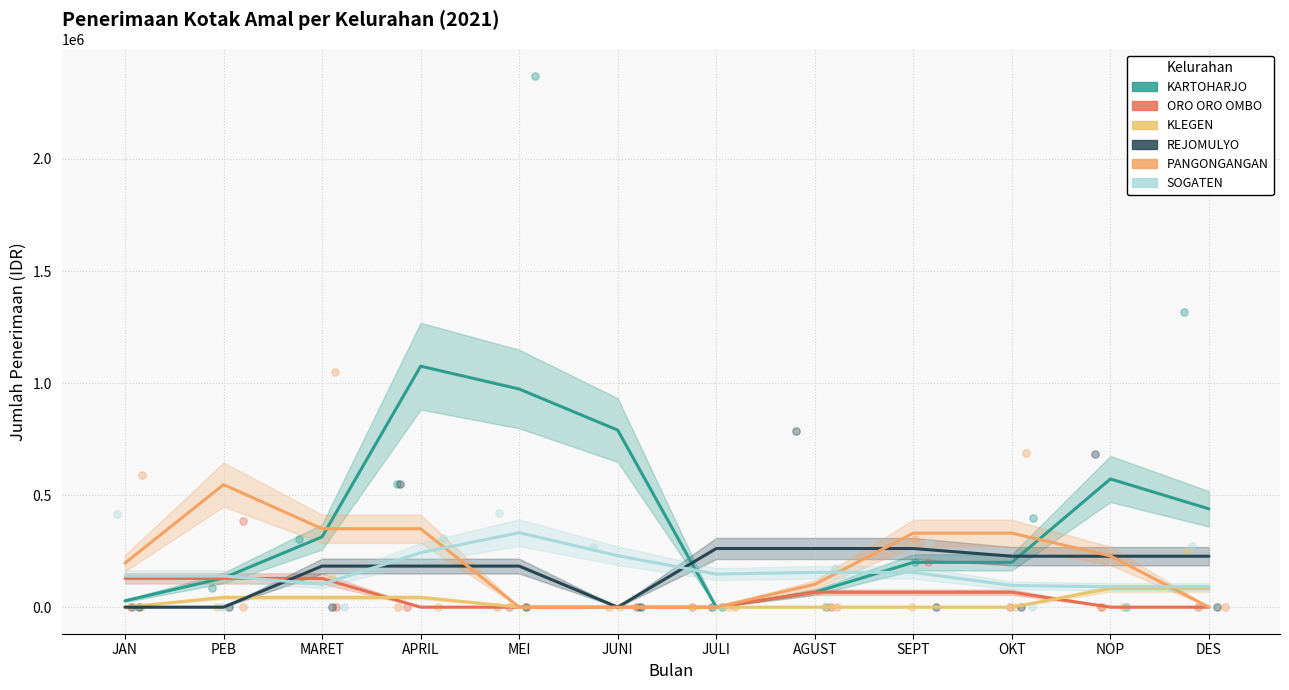

Which series contains the highest Y value?

KARTOHARJO